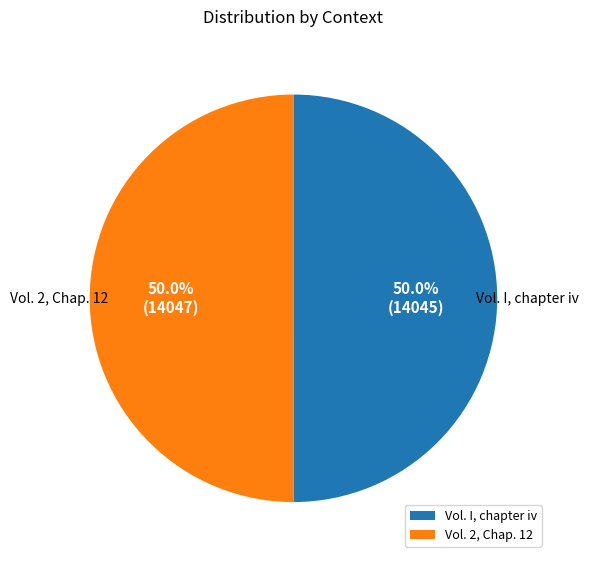

How many slices are in this pie chart?

2